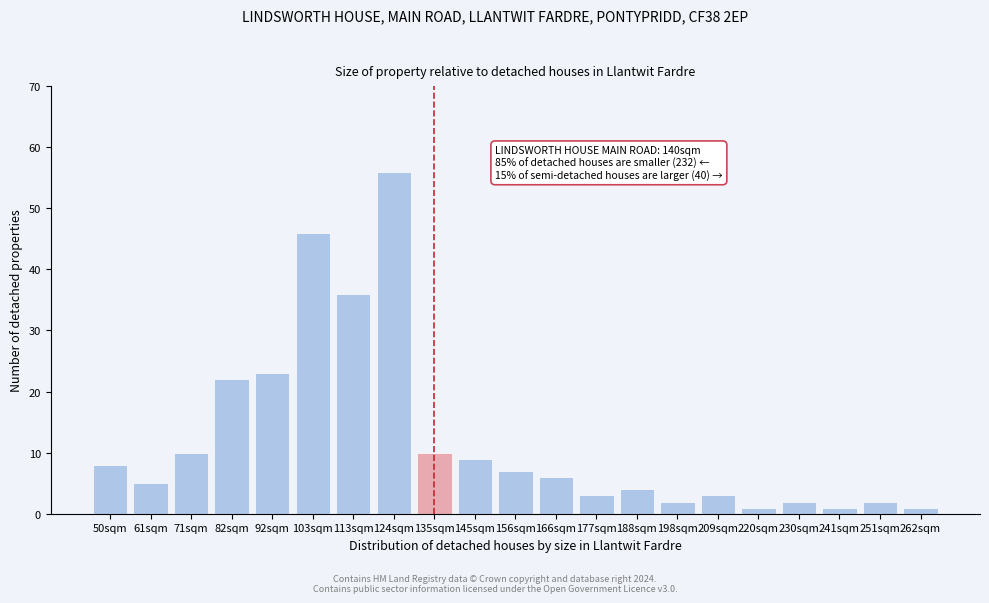

Reading left to right, what are all the values shown in this chart?

8	5	10	22	23	46	36	56	10	9	7	6	3	4	2	3	1	2	1	2	1